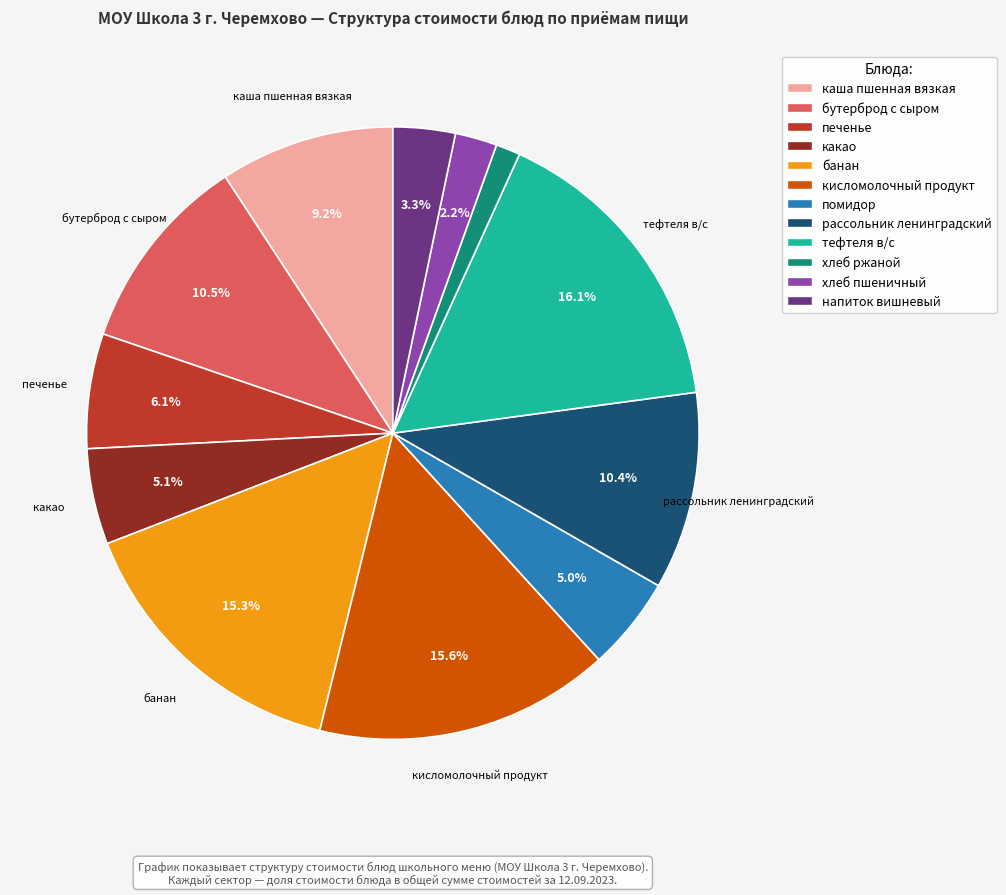

What percentage is the тефтеля в/с slice, to the nearest percent?

16%